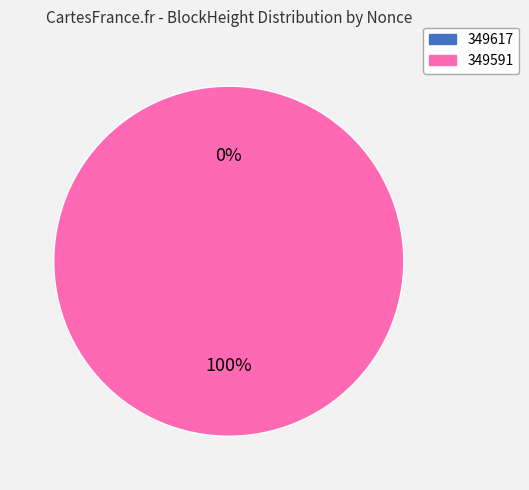

Do 349617 and 349591 together represent more than half of the pie?

Yes